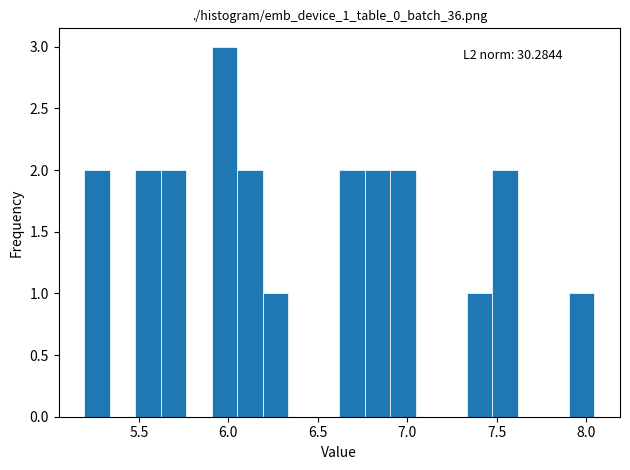

Read against the x-axis, roughly where is the centre of the tallest bar?

6.00